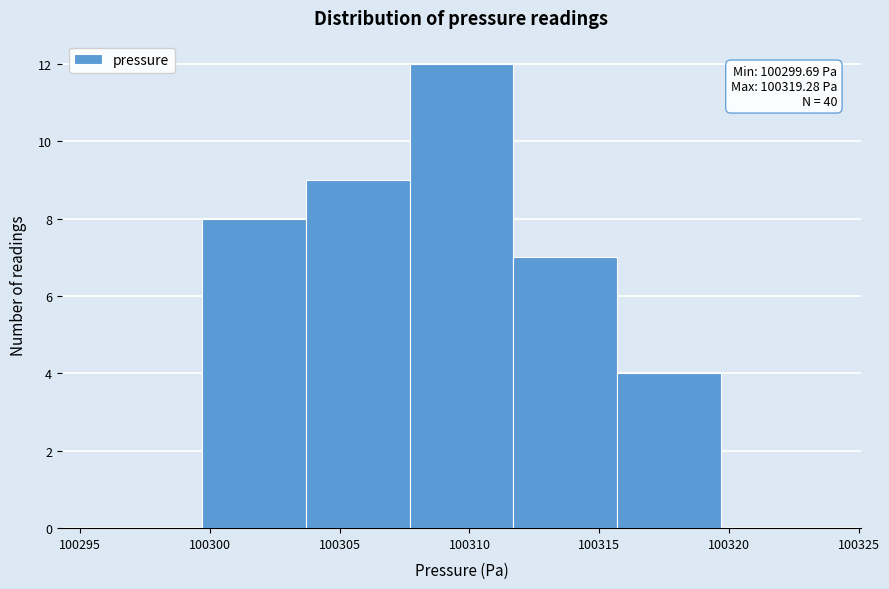

Over which range of the x-axis is the bar tallest?

100307.5 to 100311.5